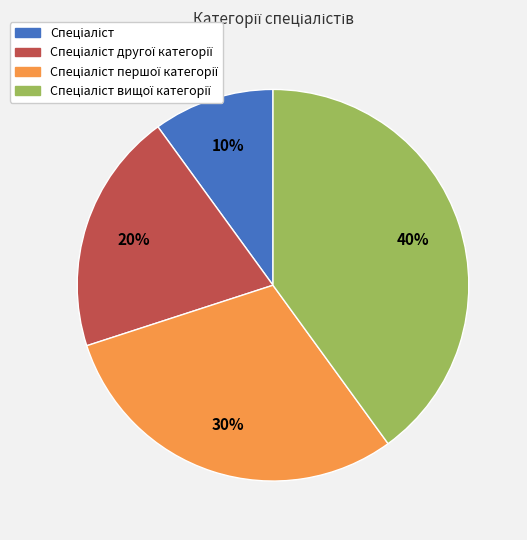

To the nearest percent, what is the difference between the largest and smallest slice percentages?

30%